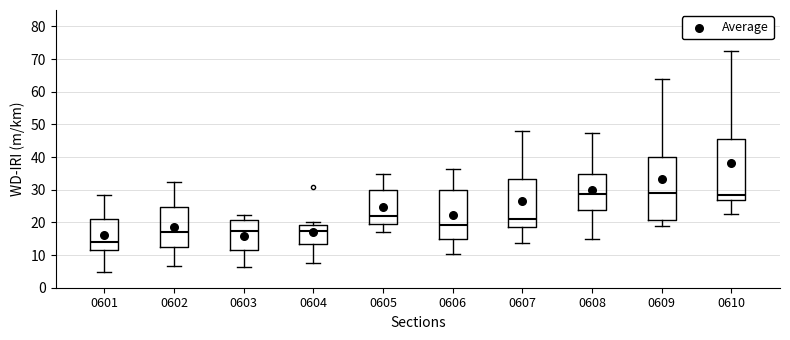

Where is the lower edge of the box at x = 0605 on the y-axis? The values are not printed on the chart, so give them approximately, as read against the axis.

19